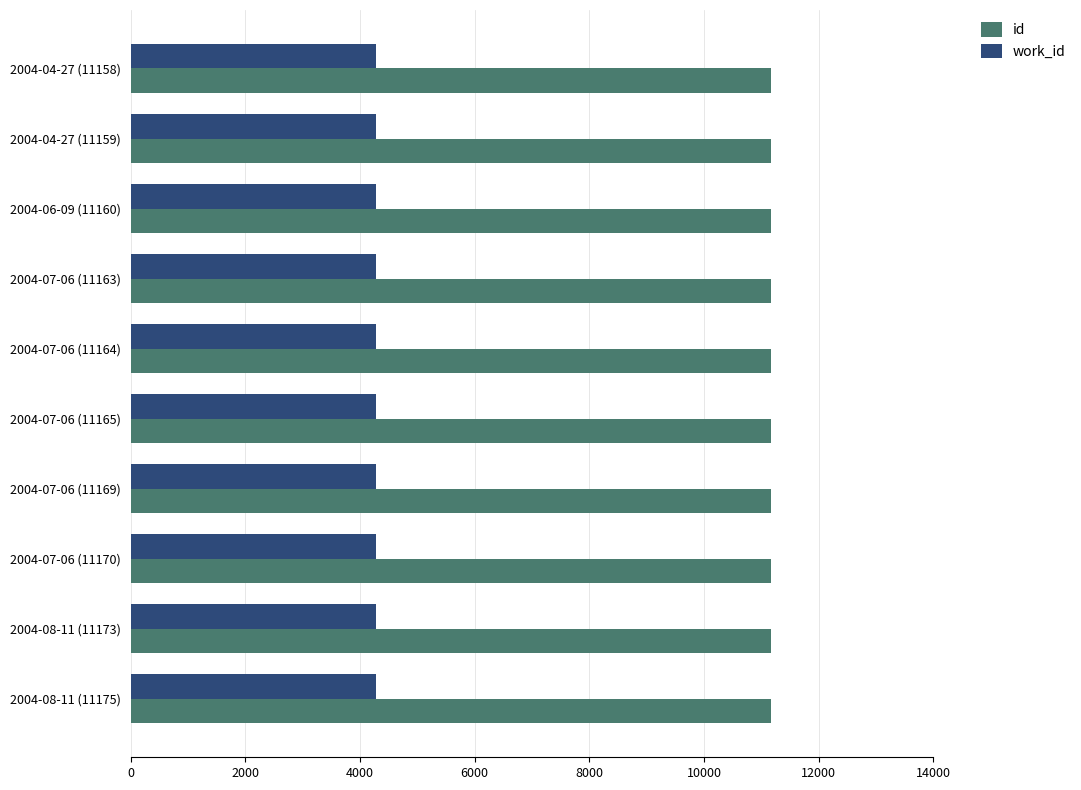

At 2004-07-06 (11163), list the series in order from smallest to largest.

work_id, id